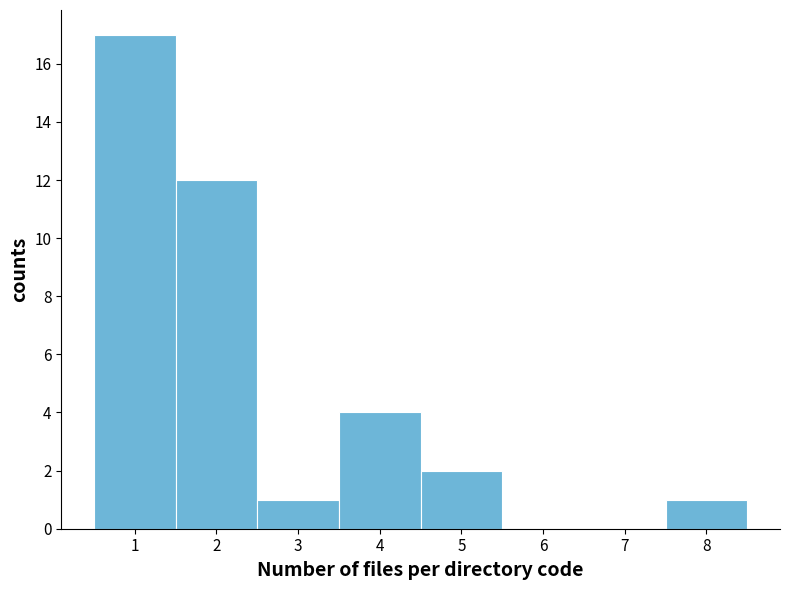

How tall is the bar that spans 1.5 to 2.5 on the x-axis? The values are not printed on the chart, so give them approximately, as read against the axis.

12